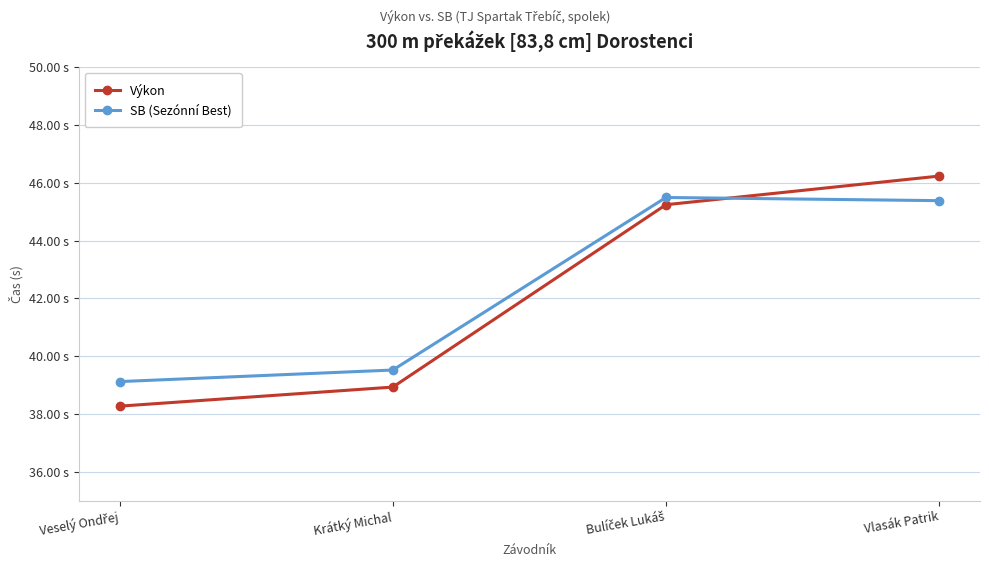

What are all the series names shown in the legend?

Výkon, SB (Sezónní Best)